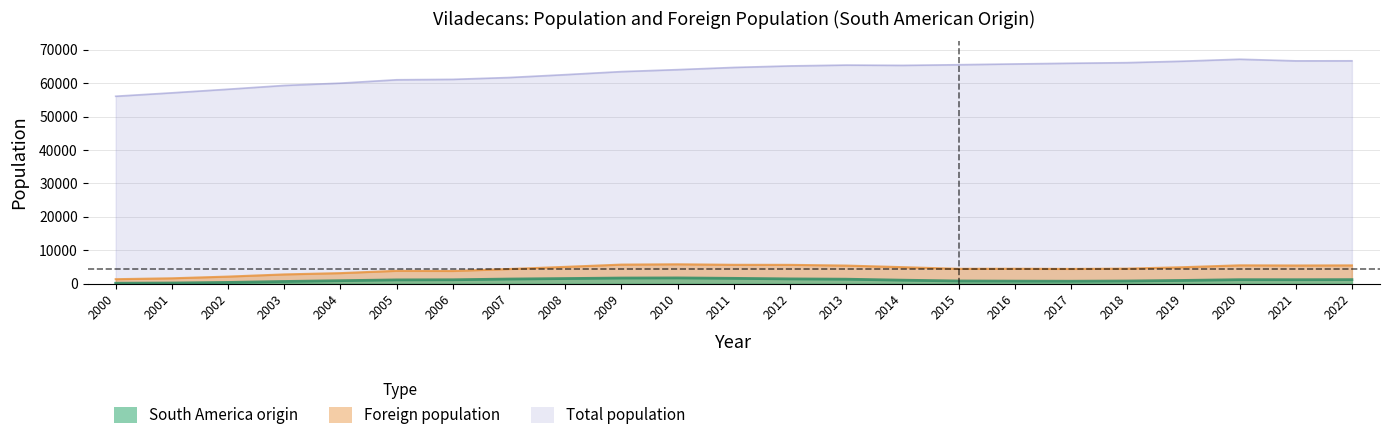

Where is Foreign population nearest to the value 3569?

2006